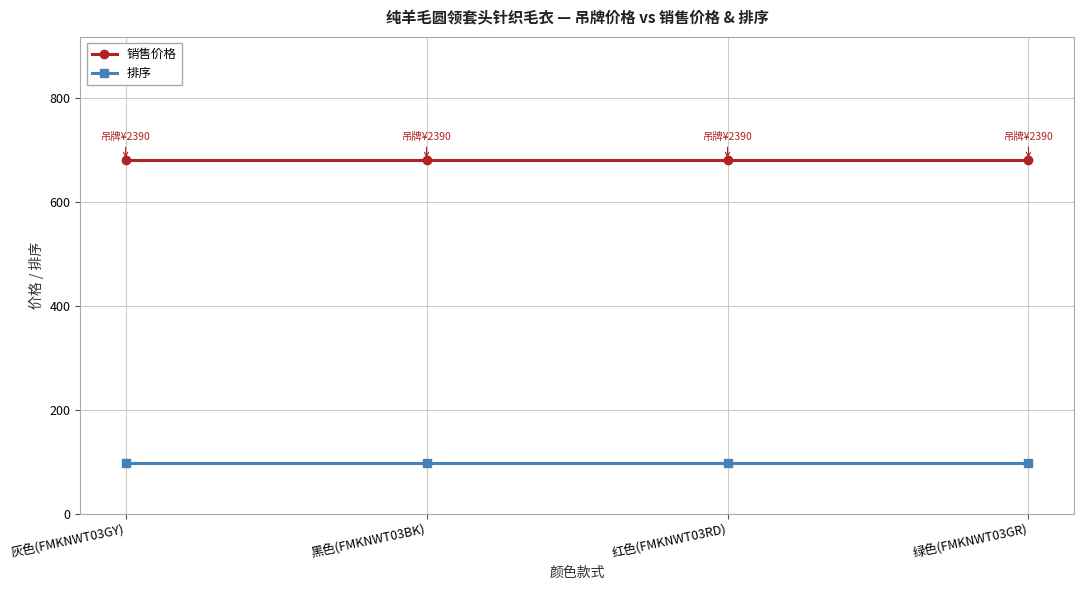

What are all the series names shown in the legend?

销售价格, 排序